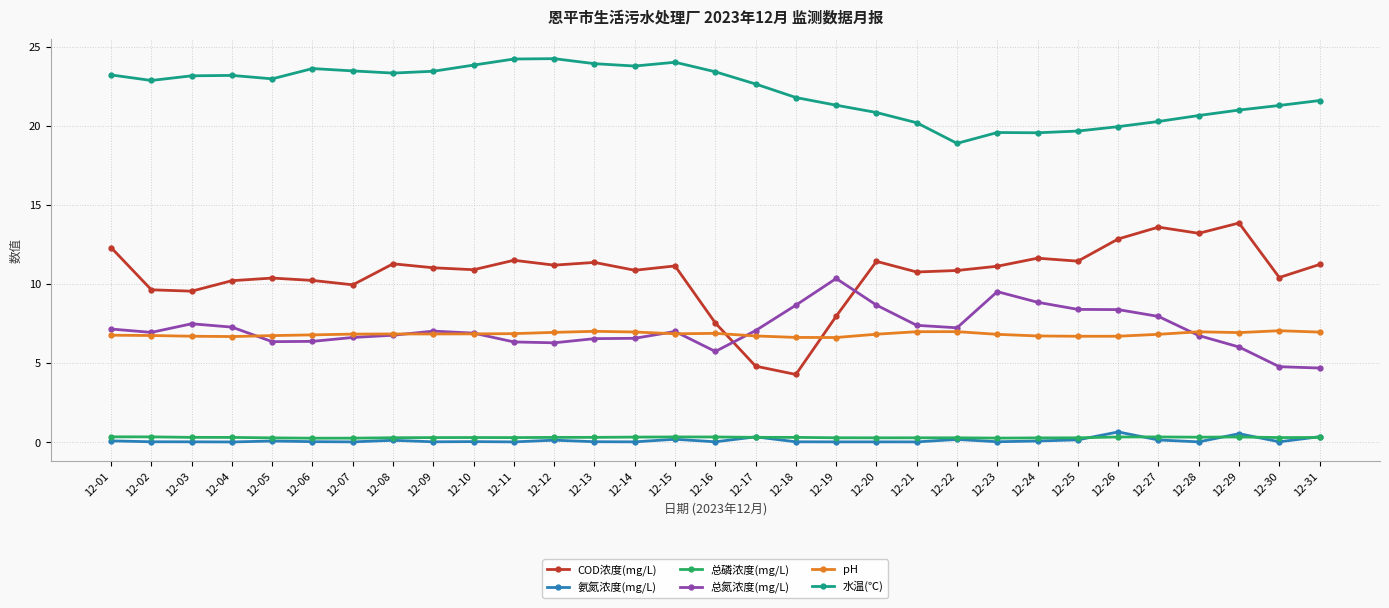

At 12-18, list the series in order from smallest to largest.

氨氮浓度(mg/L), 总磷浓度(mg/L), COD浓度(mg/L), pH, 总氮浓度(mg/L), 水温(℃)